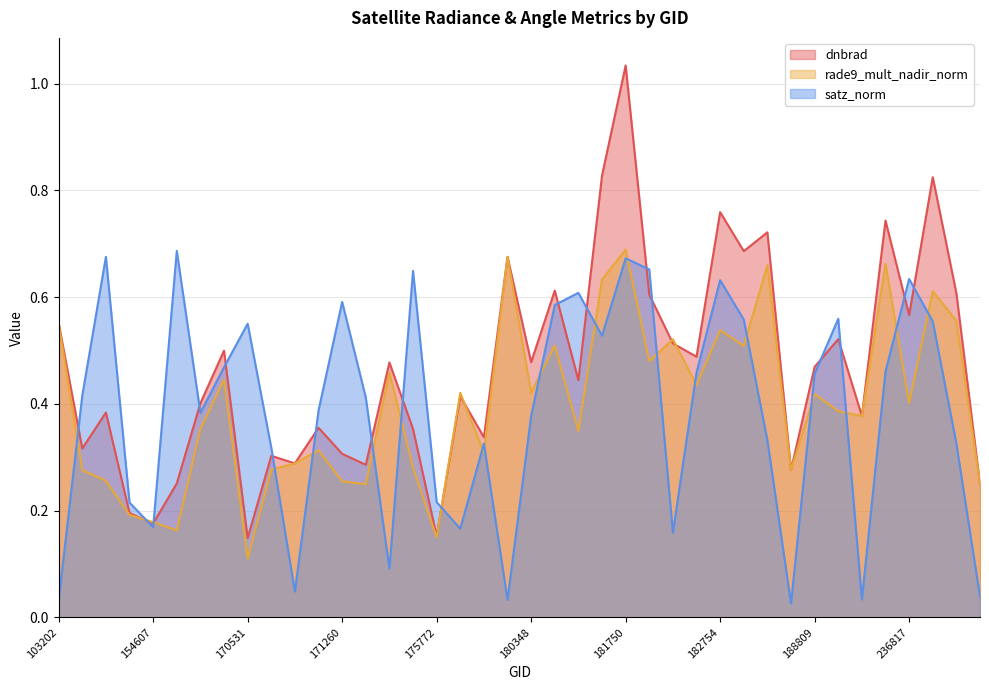

How many series are shown in this chart?

3